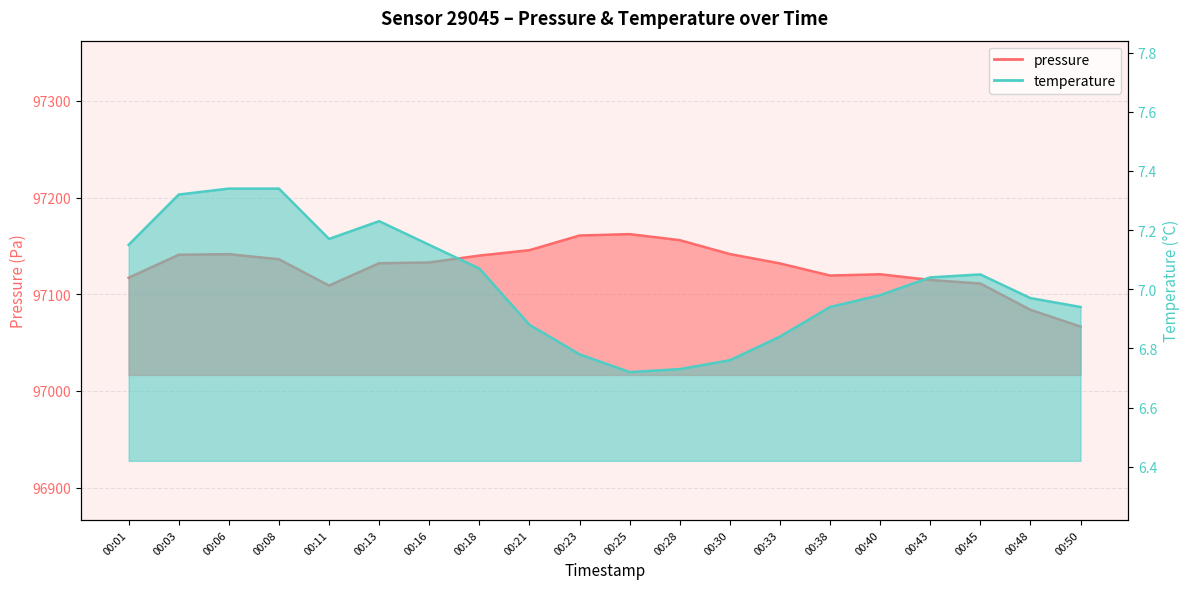

True or false: pressure and temperature cross at least once.

False